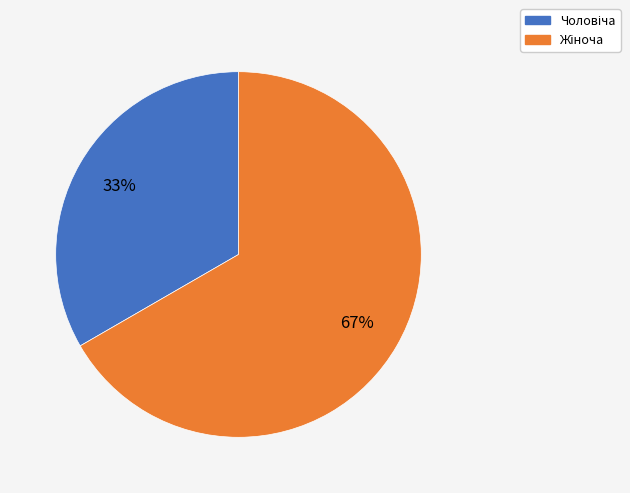

Count the number of slices in the pie.

2